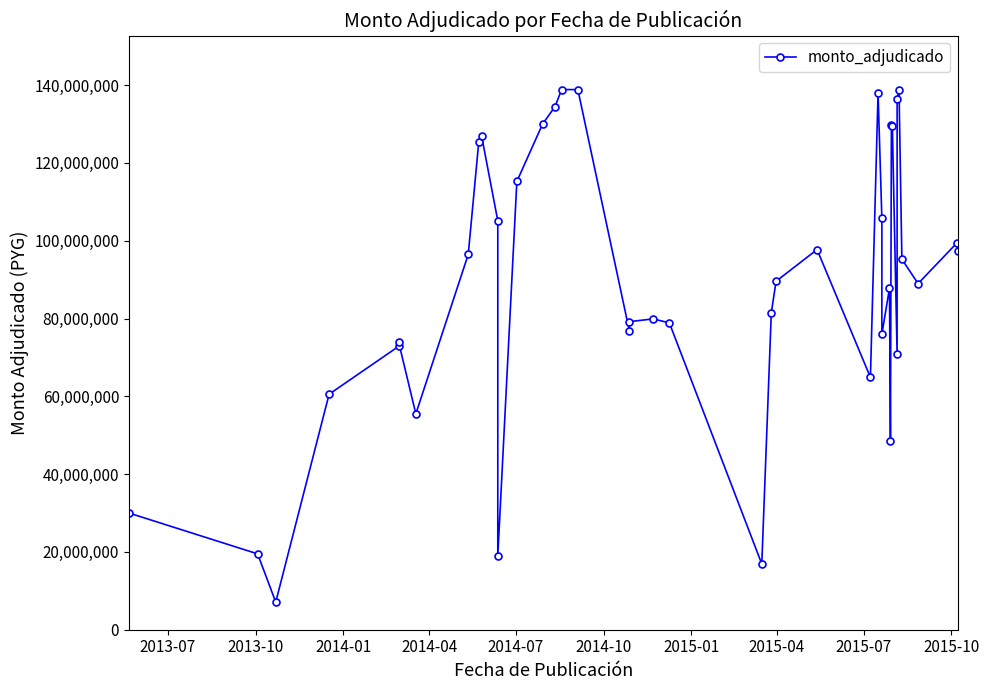

How many points are lower than both their immediate neighbors (excluding endpoints)?

10